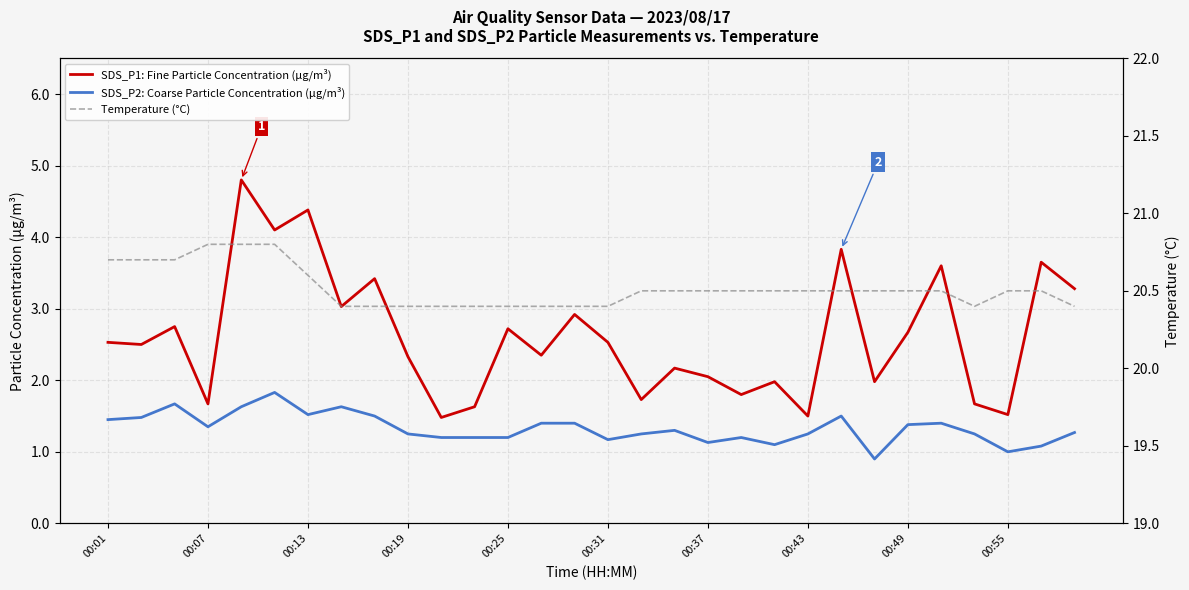

What is the maximum value for SDS_P1: Fine Particle Concentration (µg/m³)?

4.8